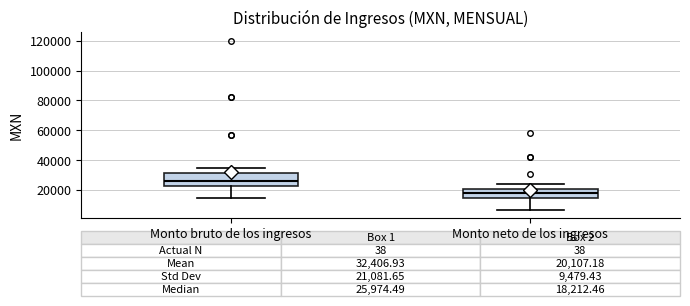

Which box's median line is the highest?

Monto bruto de los ingresos